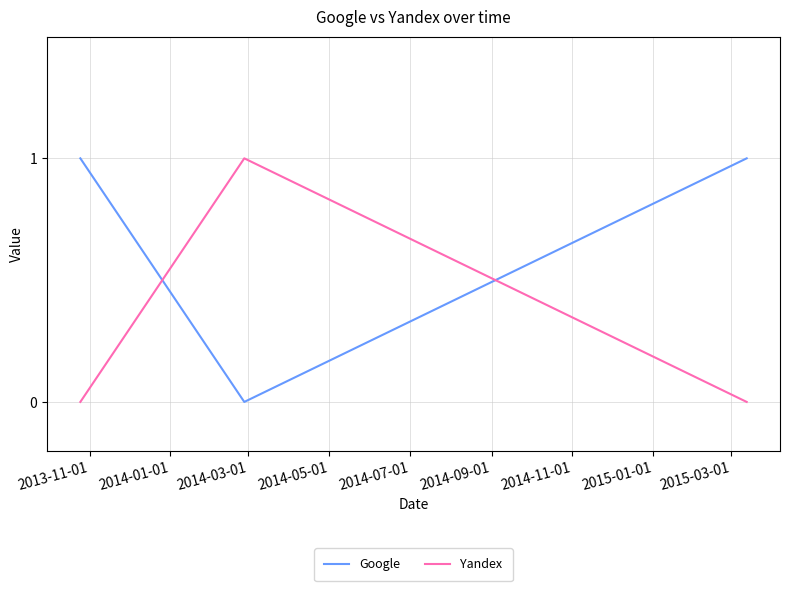

Rank the series by their average value, from lowest to highest.

Yandex, Google